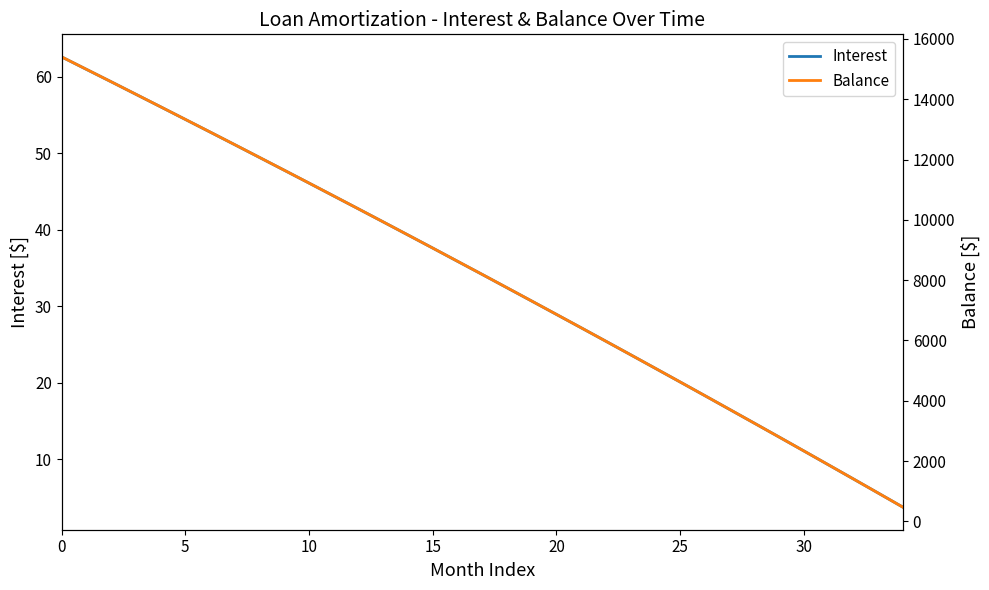

List the series in order of their overall mean, lowest first.

Interest, Balance